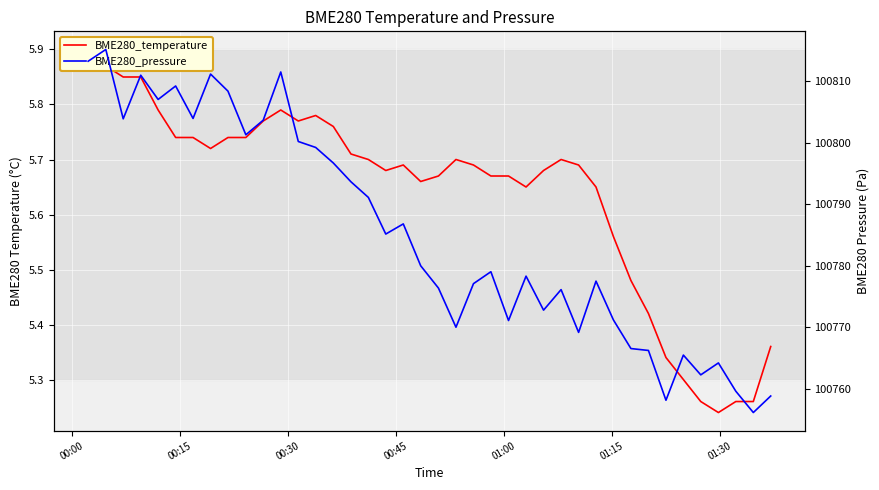

True or false: BME280_pressure and BME280_temperature intersect in this chart.

False